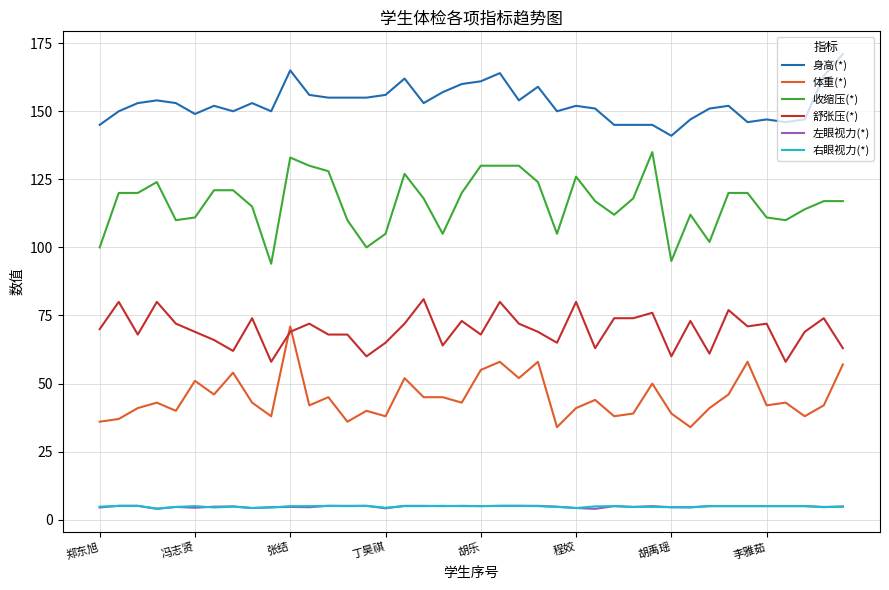

Does the chart display data point markers on the line(s)?

No